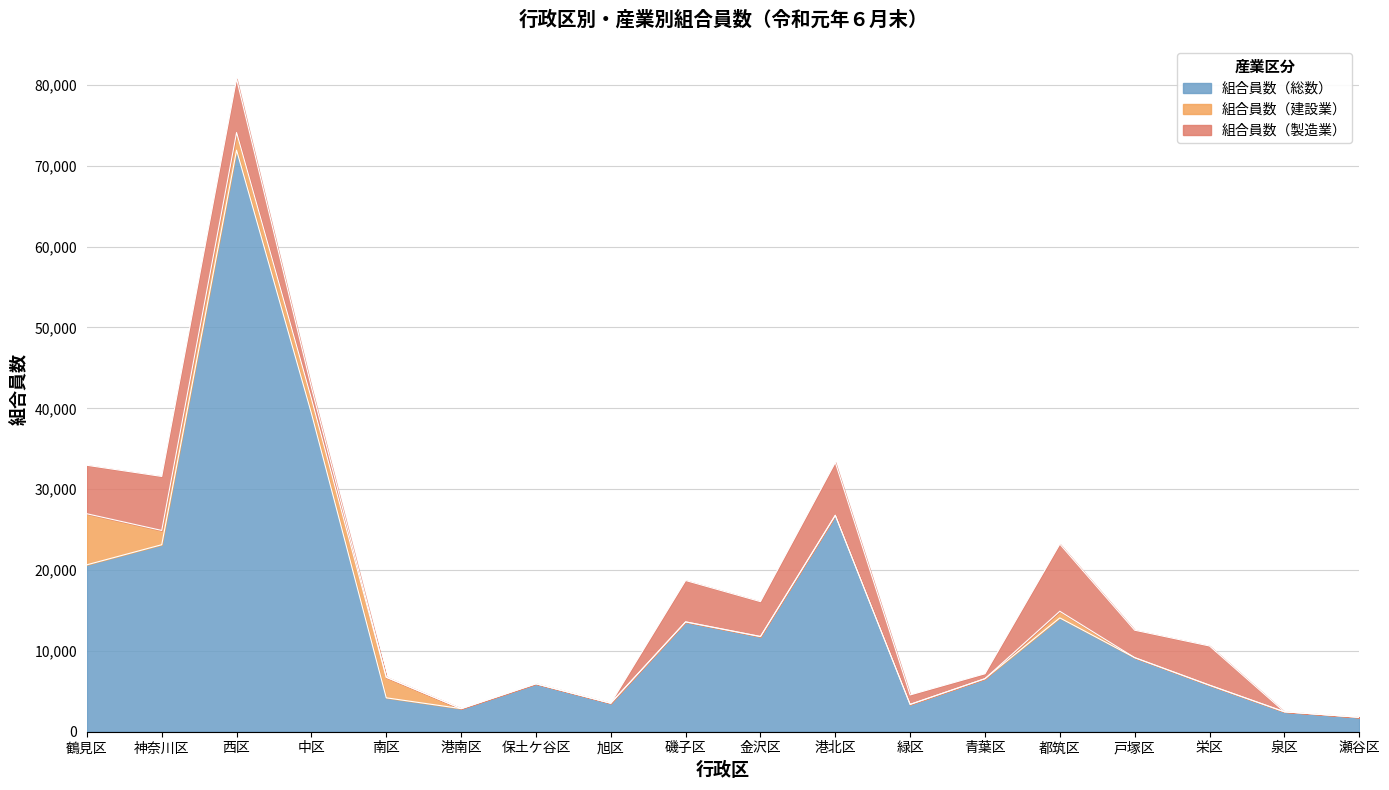

True or false: 組合員数（製造業） and 組合員数（総数） intersect in this chart.

False